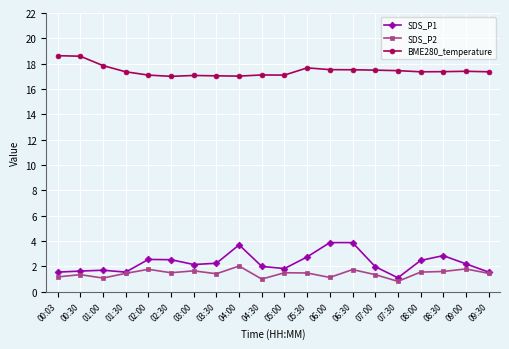

What is the difference between the maximum and minimum values in the BME280_temperature series?

1.6